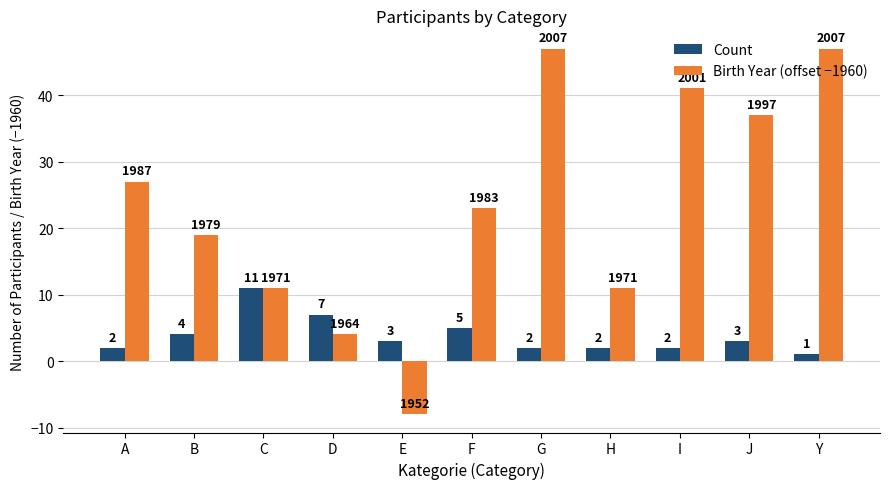

Does the chart contain any negative values?

Yes